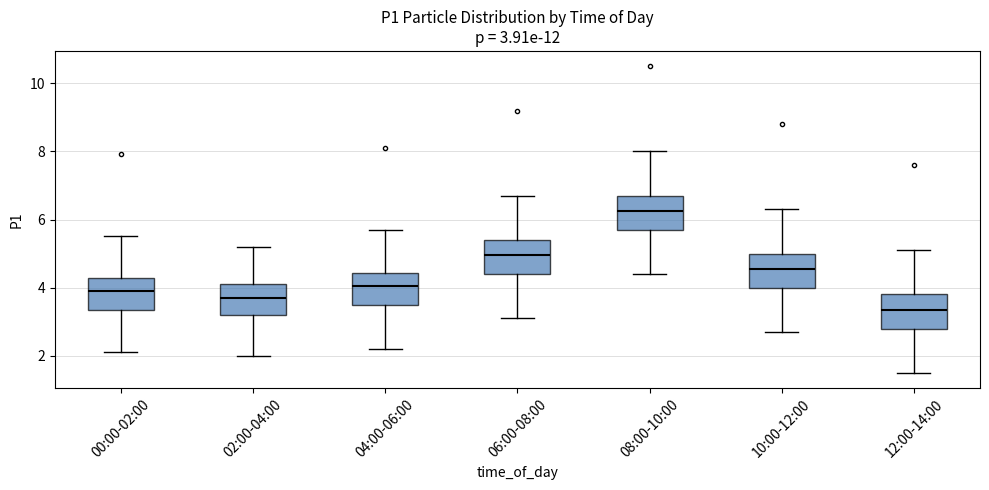

Which box's median line is the lowest?

12:00-14:00